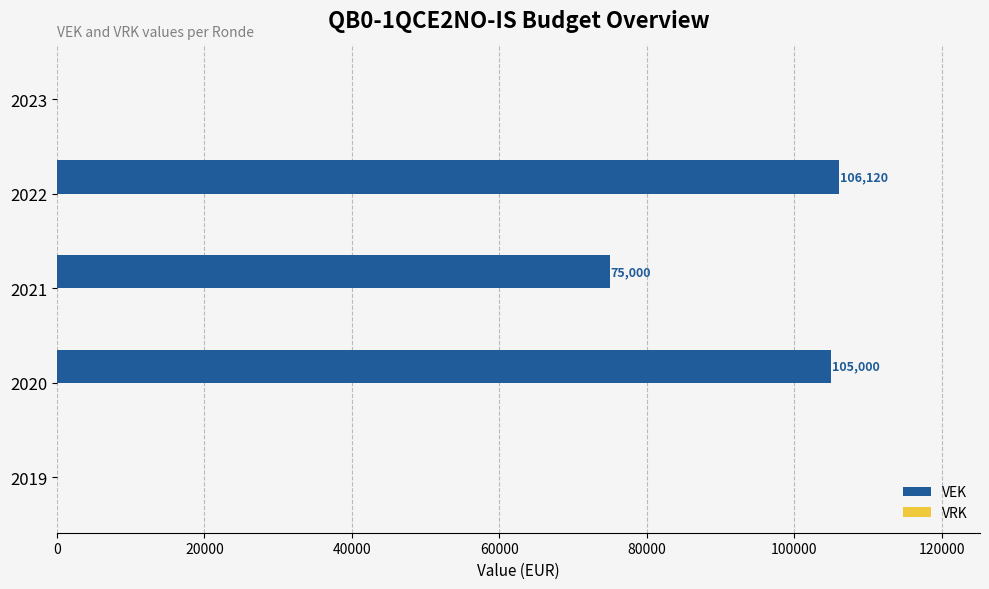

Which has a higher value, 2020 or 2022?

2022